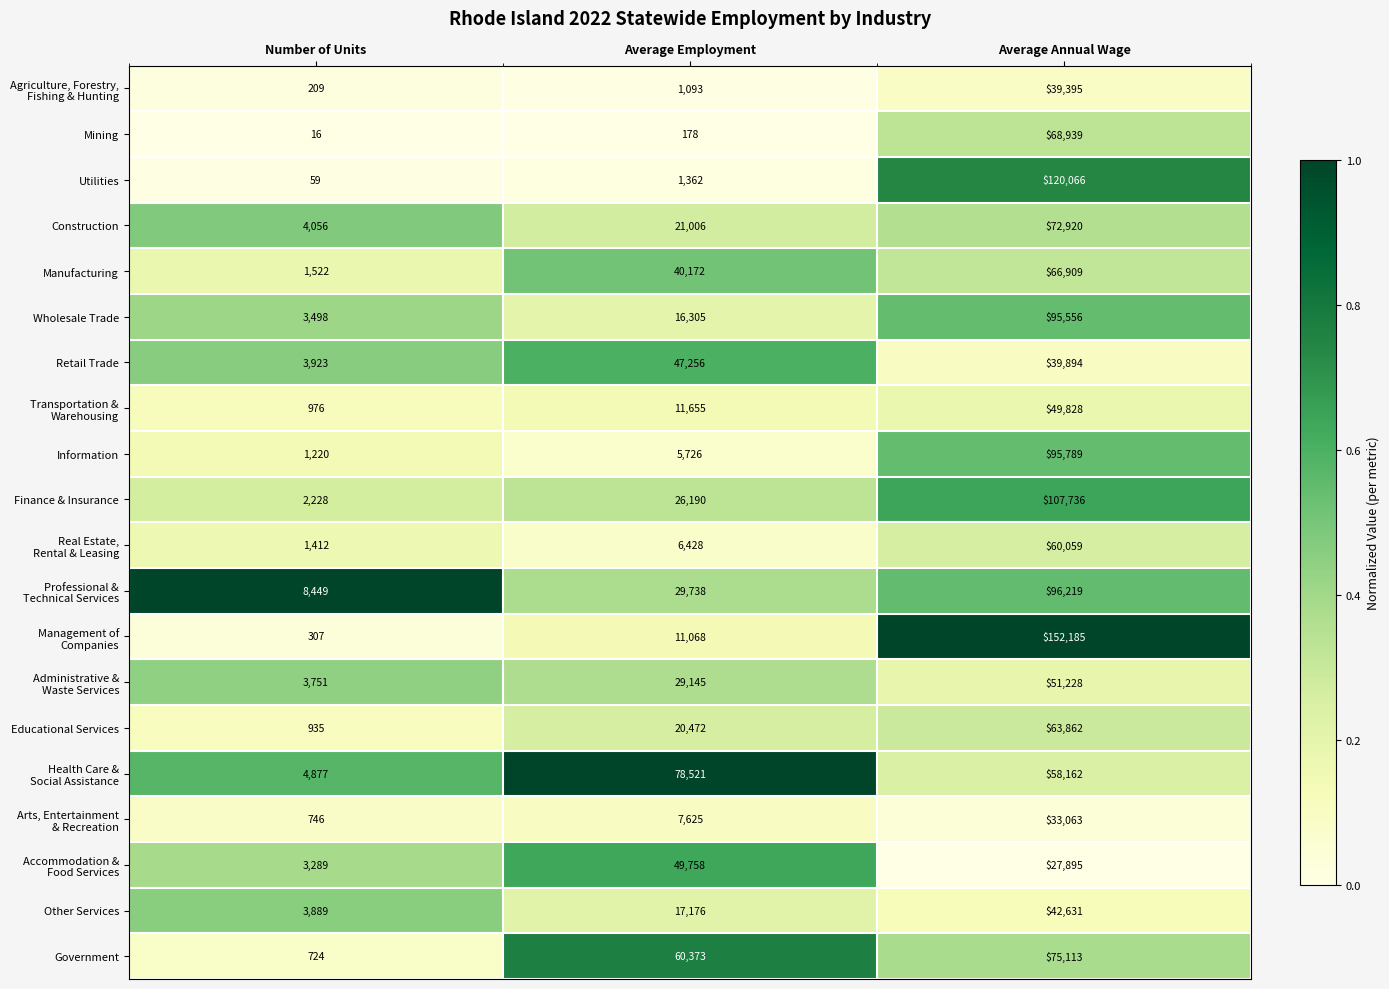

What is the difference between the highest and lowest values at Average Annual Wage?

124290